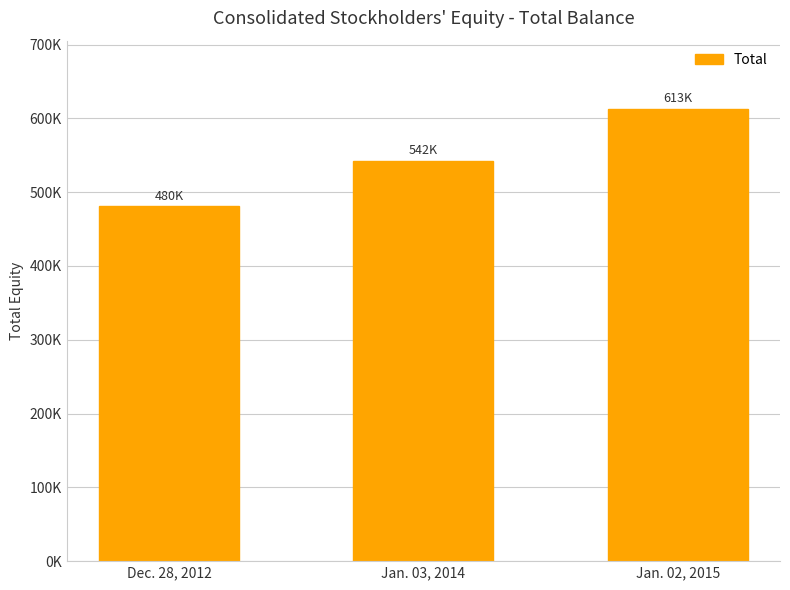

Between Dec. 28, 2012 and Jan. 03, 2014, which is larger?

Jan. 03, 2014